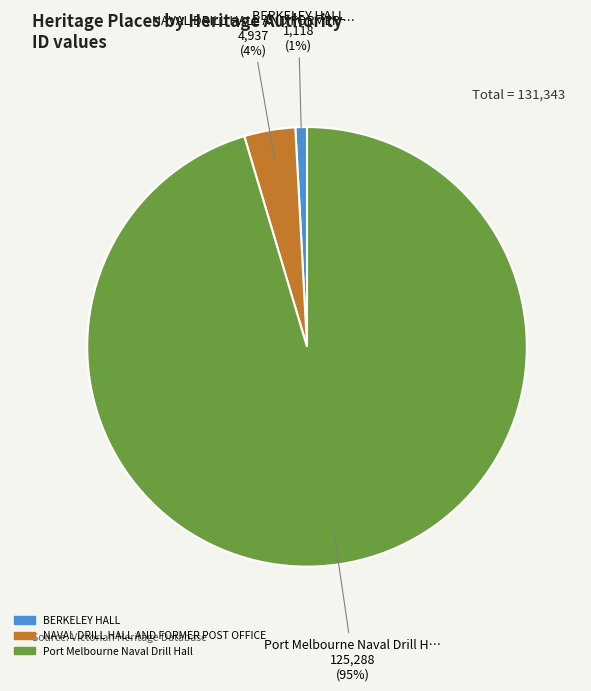

Do Port Melbourne Naval Drill Hall and BERKELEY HALL together represent more than half of the pie?

Yes